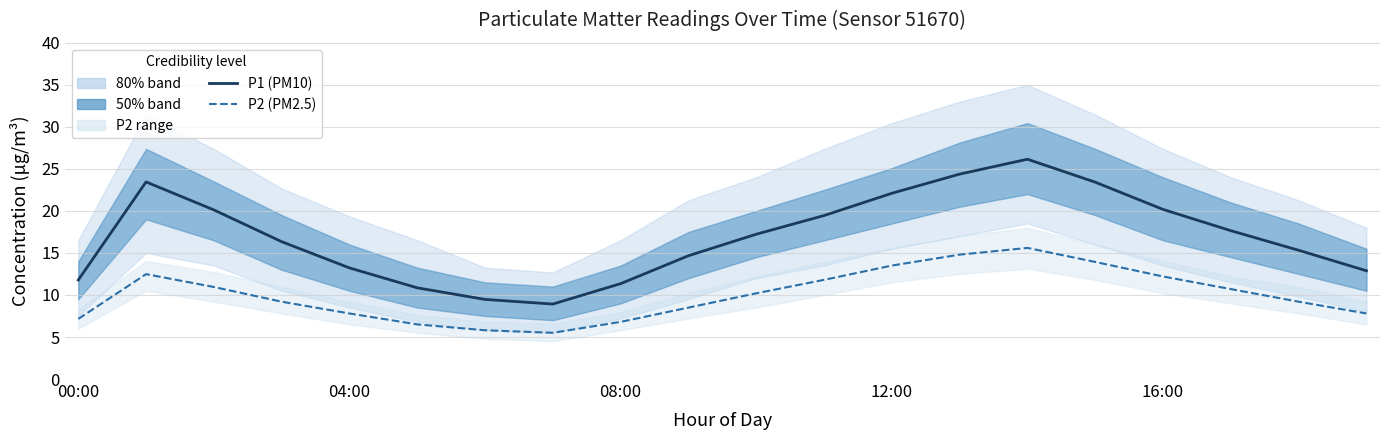

True or false: P1 mean and P2 mean cross at least once.

False